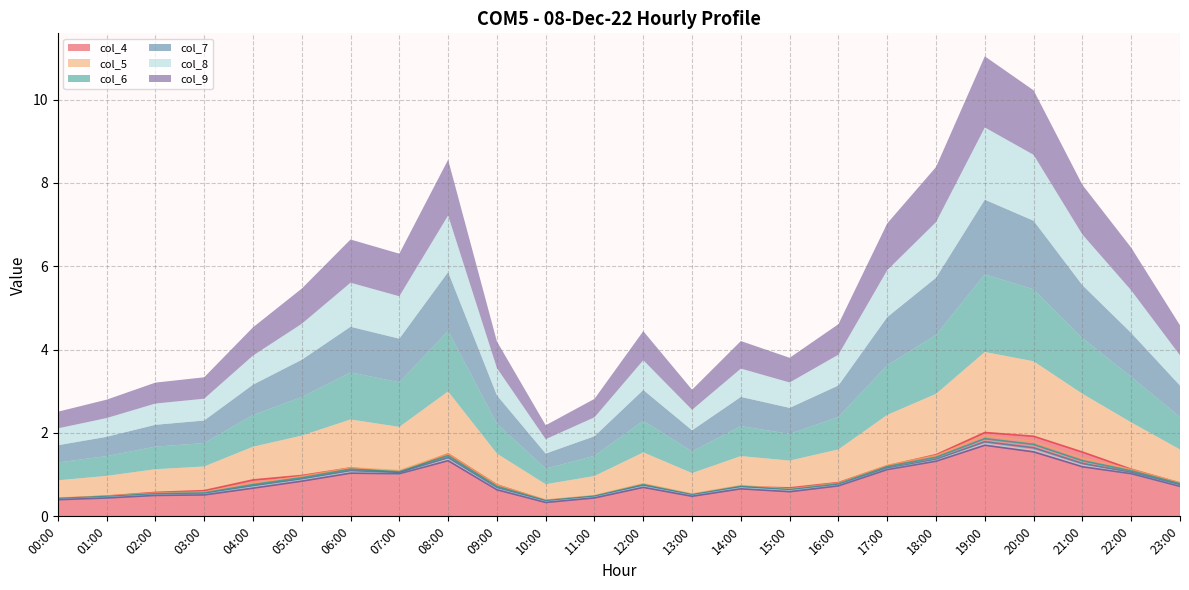

Reading left to right, extract all data points from this chart.

col_4: 0.4	0.5	0.6	0.6	0.9	1.0	1.2	1.0	1.5	0.8	0.4	0.5	0.8	0.5	0.7	0.7	0.8	1.2	1.5	2.0	1.9	1.5	1.1	0.8
col_5: 0.4	0.5	0.6	0.6	0.8	1.0	1.2	1.1	1.5	0.8	0.4	0.5	0.8	0.5	0.7	0.7	0.8	1.2	1.5	1.9	1.8	1.4	1.1	0.8
col_6: 0.4	0.5	0.5	0.6	0.8	0.9	1.1	1.1	1.5	0.7	0.4	0.5	0.8	0.5	0.7	0.6	0.8	1.2	1.4	1.9	1.7	1.3	1.1	0.8
col_7: 0.4	0.5	0.5	0.5	0.7	0.9	1.1	1.0	1.4	0.7	0.4	0.5	0.7	0.5	0.7	0.6	0.8	1.2	1.4	1.8	1.6	1.3	1.1	0.8
col_8: 0.4	0.4	0.5	0.5	0.7	0.9	1.1	1.0	1.4	0.7	0.3	0.5	0.7	0.5	0.7	0.6	0.7	1.1	1.3	1.7	1.6	1.2	1.0	0.7
col_9: 0.4	0.4	0.5	0.5	0.7	0.8	1.0	1.0	1.3	0.6	0.3	0.4	0.7	0.5	0.7	0.6	0.7	1.1	1.3	1.7	1.5	1.2	1.0	0.7